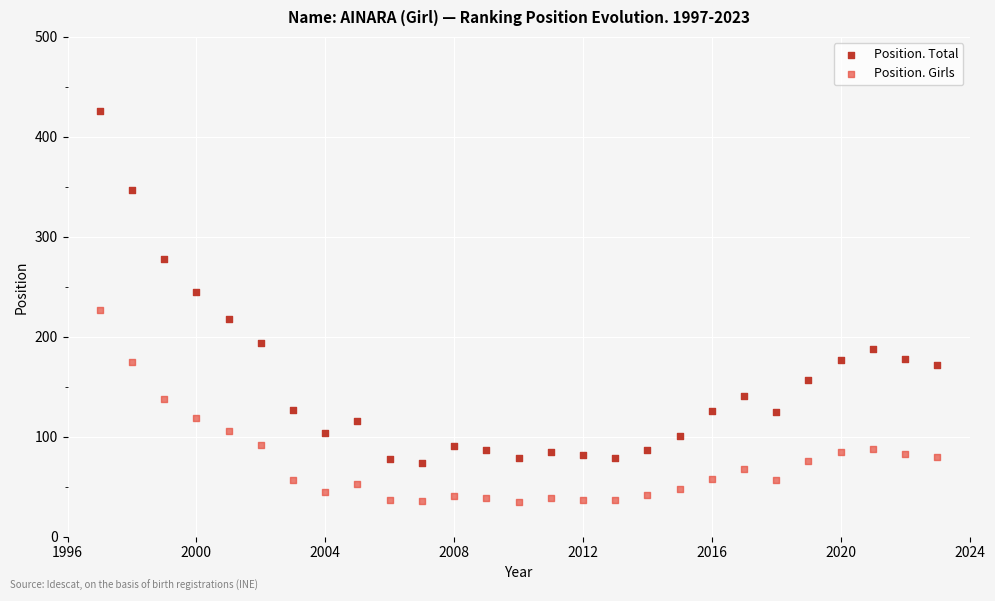

Across all data points, what is the range of Y values (max minus min)?

391